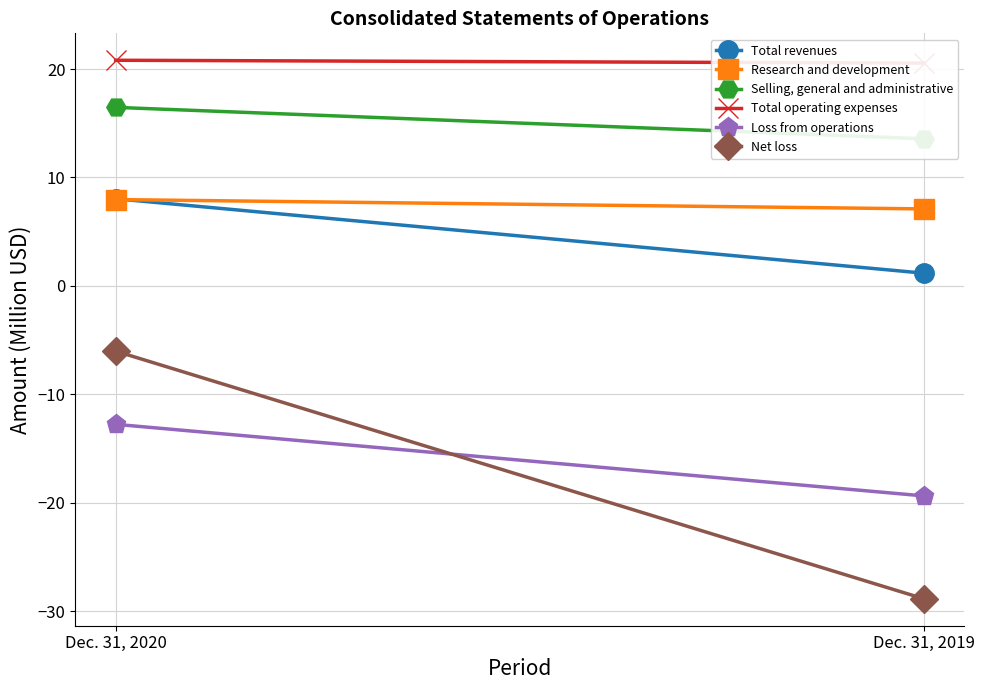

What is the maximum value shown in the chart?

20.8